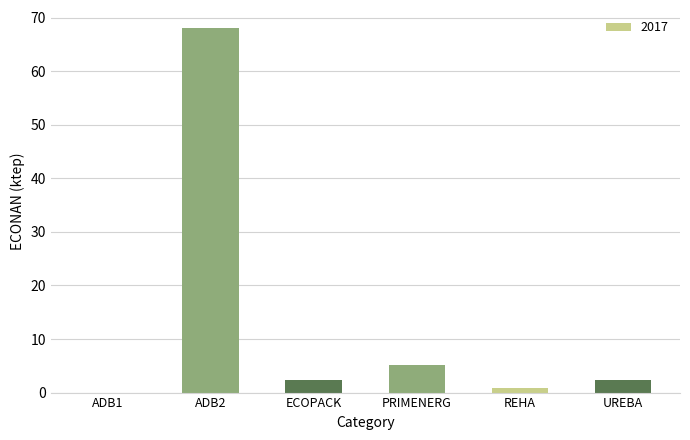

The chart shows a value of 2.2 at PRIMENERG. True or false?

False